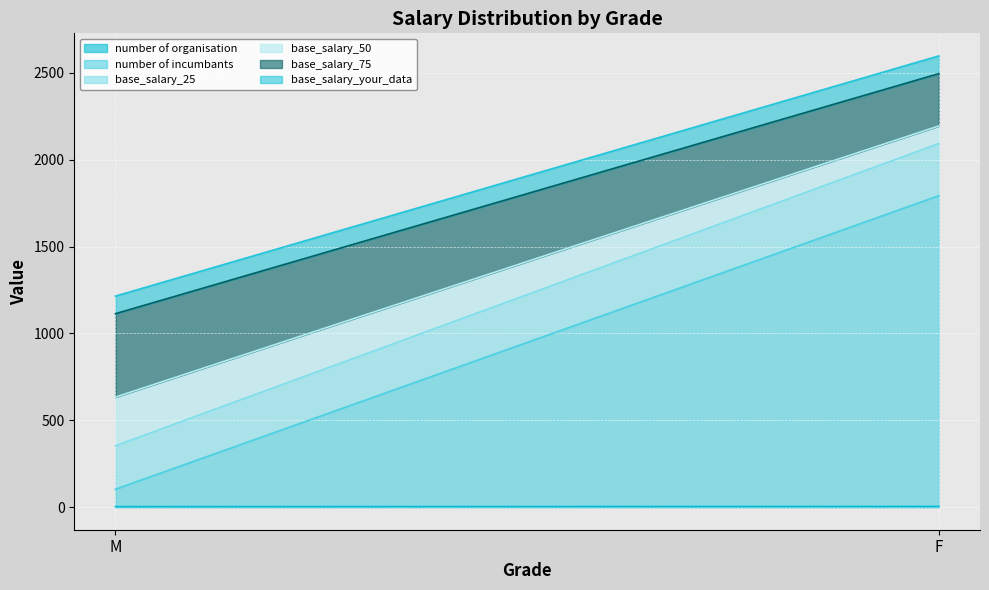

Between M and F, which series saw the biggest shift?

number of incumbants